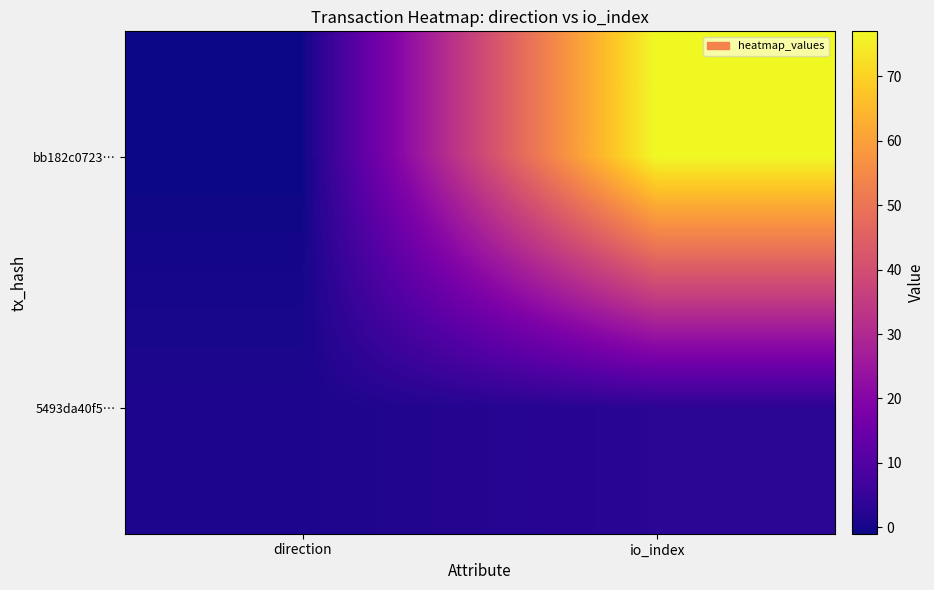

Reading left to right, extract all data points from this chart.

bb182c0723…: direction=-1	io_index=77
5493da40f5…: direction=1	io_index=3